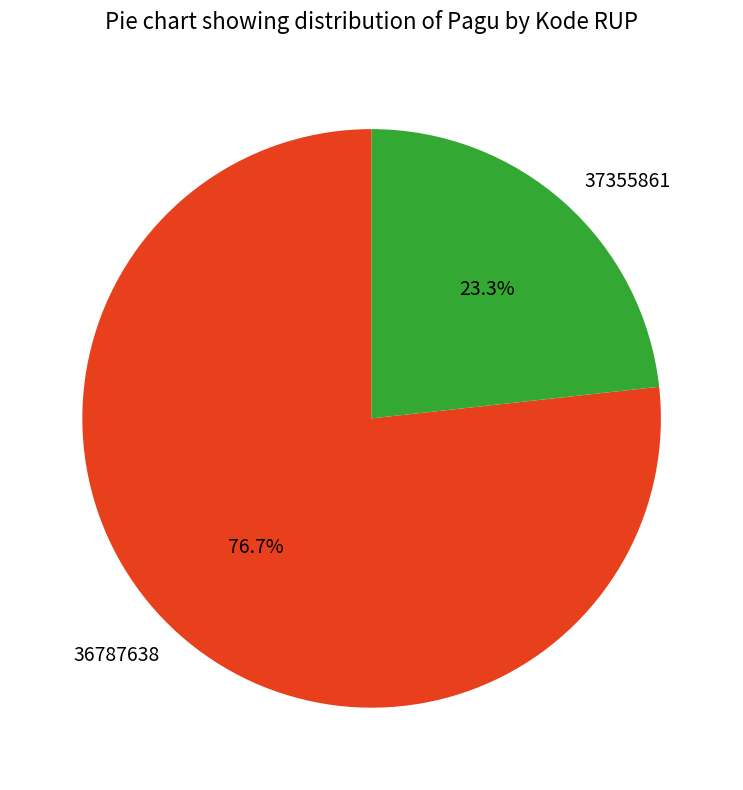

Which has a higher value, 36787638 or 37355861?

36787638